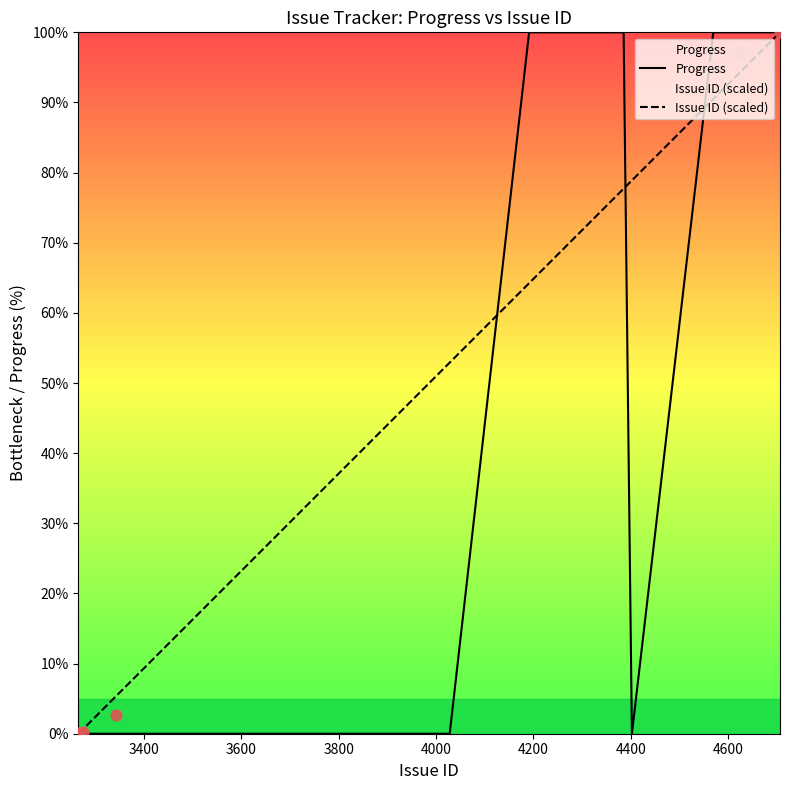

What are all the series names shown in the legend?

Progress, Issue ID (scaled)